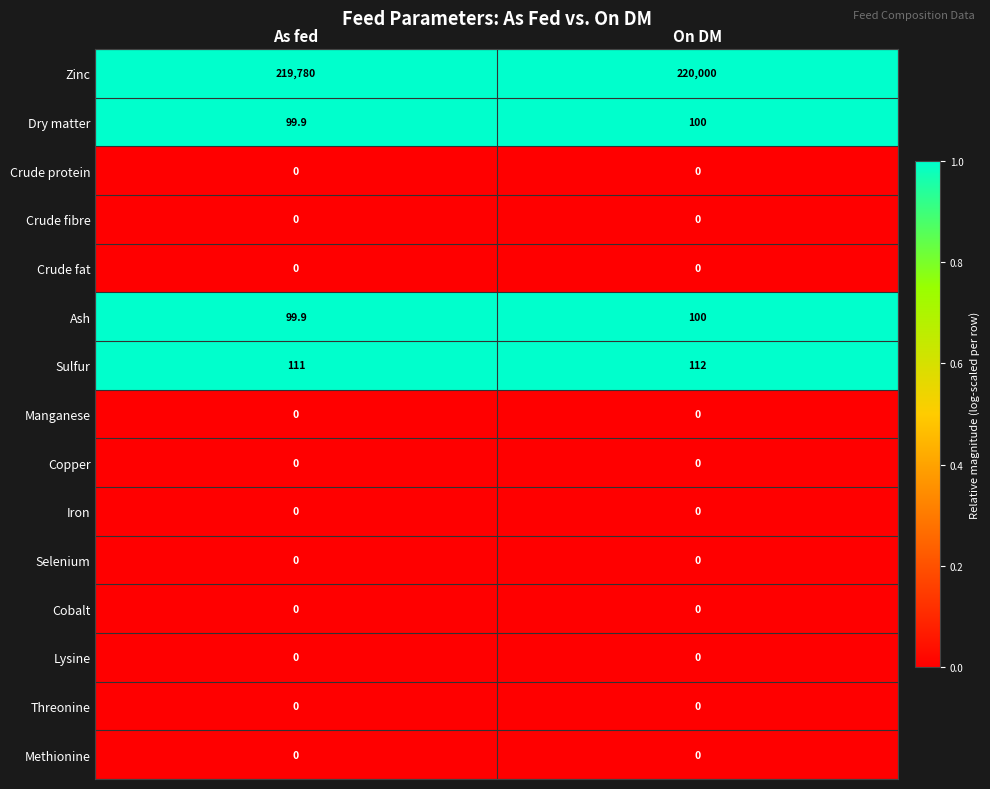

How many categories are shown in the chart?

2